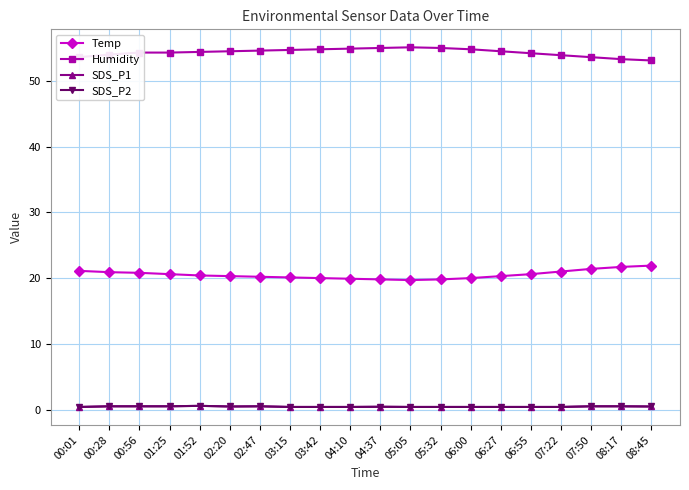

What position from the left is 00:28?

2